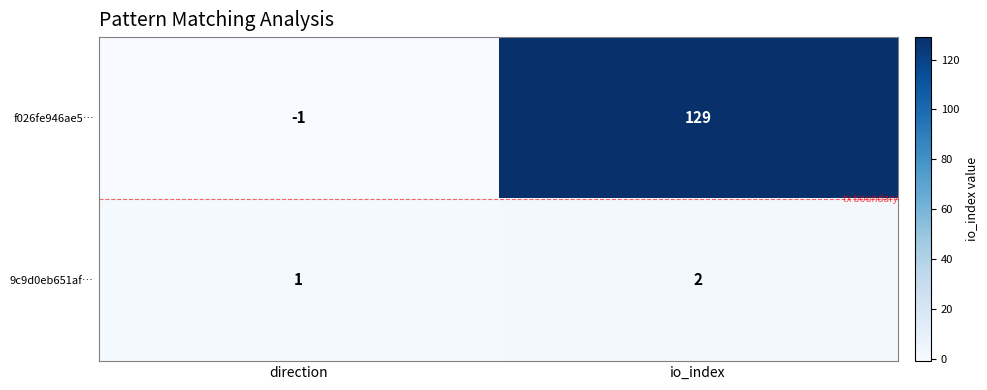

Where is 9c9d0eb651af… nearest to the value 1?

direction